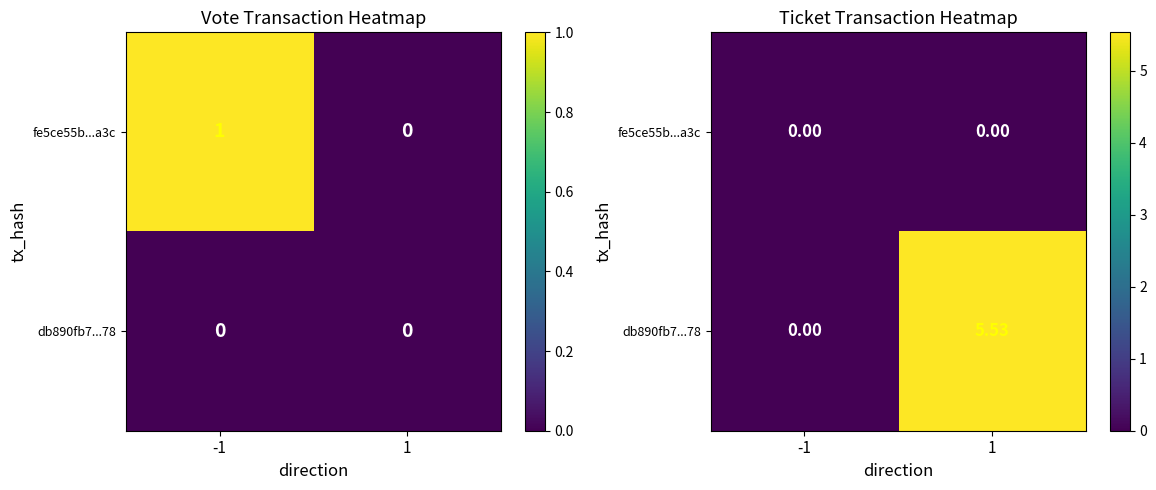

Rank the series by their average value, from highest to lowest.

db890fb7...78, fe5ce55b...a3c